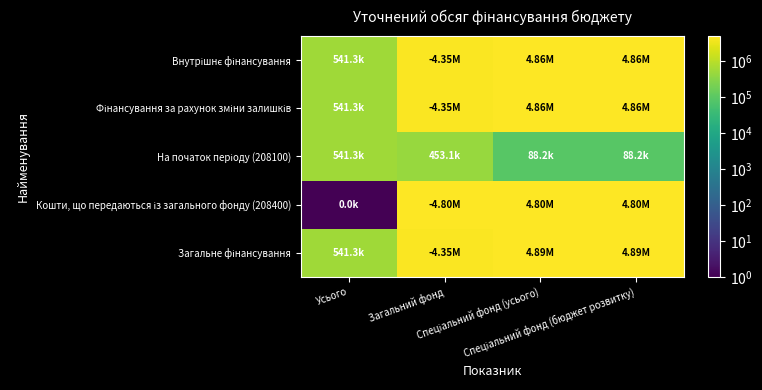

Rank the series by their maximum value, from lowest to highest.

На початок періоду (208100), Кошти, що передаються із загального фонду (208400), Внутрішнє фінансування, Фінансування за рахунок зміни залишків, Загальне фінансування